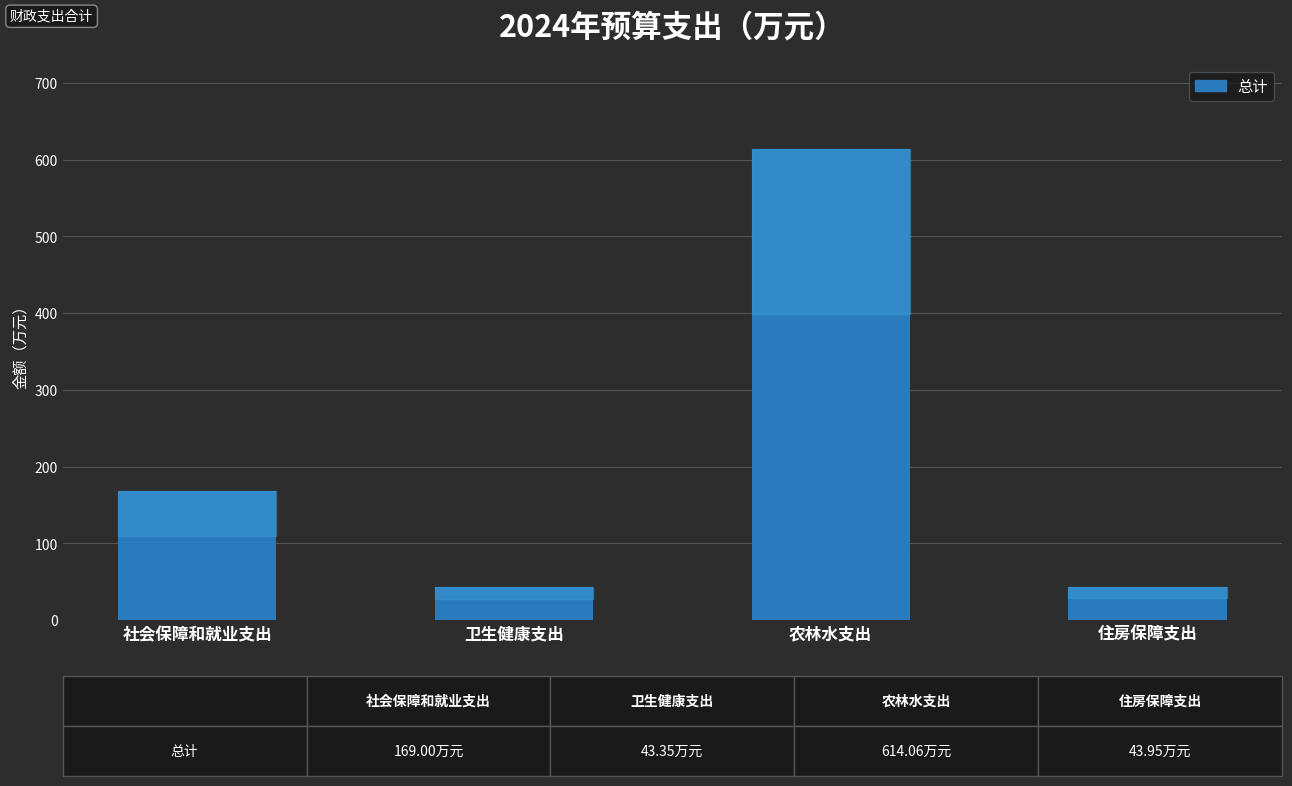

Read the value at 社会保障和就业支出.

169.0